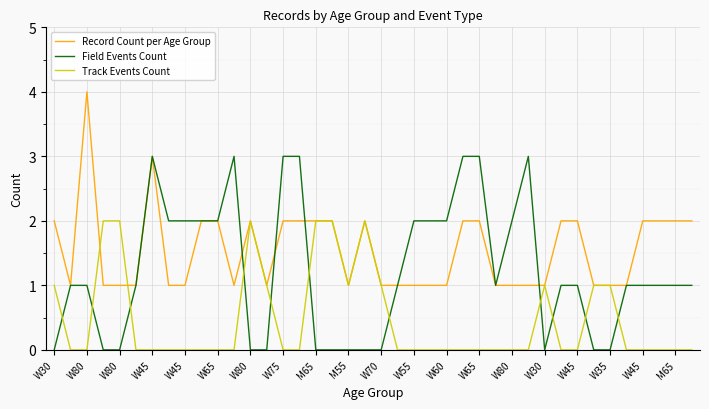

How many lines are shown in the chart?

3